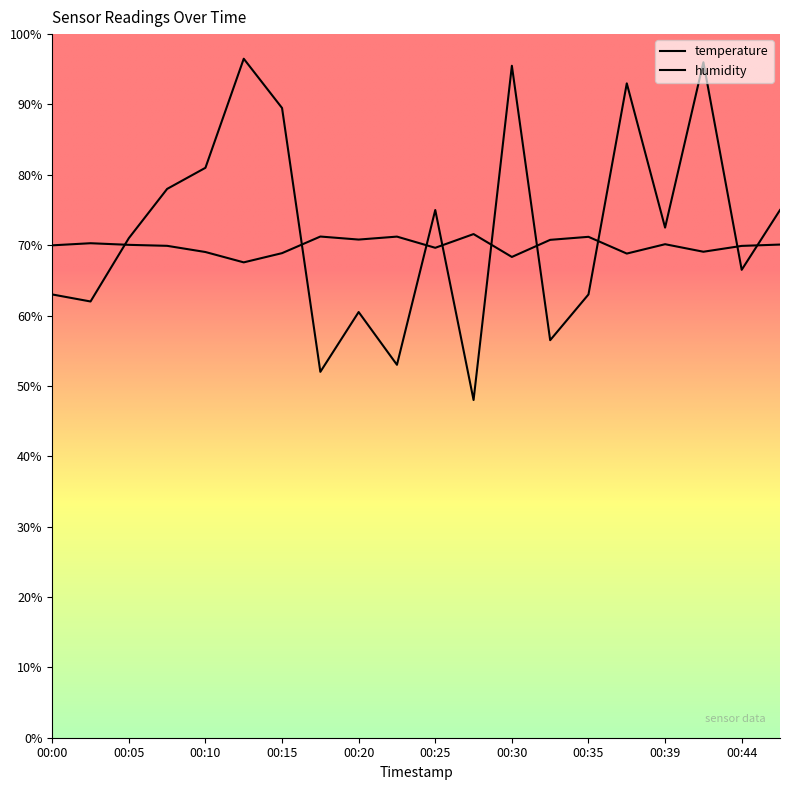

At which category is the sum across all series the highest?

00:42